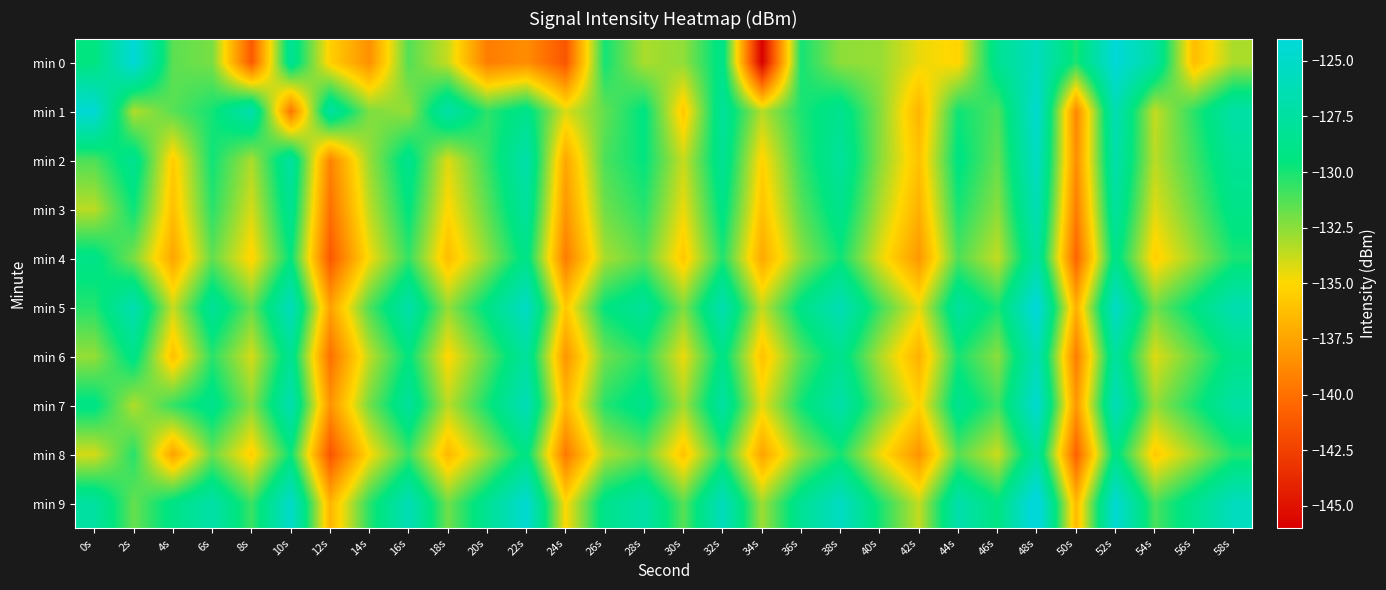

Reading left to right, list all the values displayed in this chart.

min 0: 0s=-129.5	2s=-124.2	4s=-131.5	6s=-132.1	8s=-141.2	10s=-128.2	12s=-135.4	14s=-138.5	16s=-131.3	18s=-133.8	20s=-139.4	22s=-138.6	24s=-141.4	26s=-129.9	28s=-133.2	30s=-132.6	32s=-128.9	34s=-145.9	36s=-129.9	38s=-132.6	40s=-132.8	42s=-134.6	44s=-135.2	46s=-128.4	48s=-125.7	50s=-130.1	52s=-124.1	54s=-127.3	56s=-136.3	58s=-133.2
min 1: 0s=-124.3	2s=-133.3	4s=-131.4	6s=-129.9	8s=-126.6	10s=-139.7	12s=-127.4	14s=-132.2	16s=-132.7	18s=-127.0	20s=-130.5	22s=-128.7	24s=-134.2	26s=-131.6	28s=-129.3	30s=-135.8	32s=-127.9	34s=-133.4	36s=-130.1	38s=-128.5	40s=-132.3	42s=-136.7	44s=-129.8	46s=-131.2	48s=-124.6	50s=-138.9	52s=-126.3	54s=-133.7	56s=-130.4	58s=-127.1
min 2: 0s=-131.2	2s=-128.4	4s=-135.6	6s=-129.8	8s=-133.2	10s=-127.5	12s=-139.1	14s=-132.8	16s=-128.6	18s=-134.3	20s=-130.7	22s=-126.9	24s=-137.4	26s=-131.1	28s=-129.5	30s=-133.8	32s=-128.2	34s=-135.3	36s=-130.6	38s=-127.8	40s=-132.4	42s=-136.1	44s=-129.2	46s=-131.7	48s=-125.4	50s=-138.6	52s=-126.8	54s=-133.5	56s=-130.9	58s=-128.1
min 3: 0s=-133.5	2s=-129.7	4s=-136.2	6s=-130.4	8s=-134.1	10s=-128.3	12s=-140.0	14s=-133.6	16s=-129.4	18s=-135.1	20s=-131.5	22s=-127.7	24s=-138.2	26s=-131.9	28s=-130.3	30s=-134.6	32s=-129.0	34s=-136.1	36s=-131.4	38s=-128.6	40s=-133.2	42s=-136.9	44s=-130.0	46s=-132.5	48s=-126.2	50s=-139.4	52s=-127.6	54s=-134.3	56s=-131.7	58s=-128.9
min 4: 0s=-128.9	2s=-132.1	4s=-137.4	6s=-131.6	8s=-135.3	10s=-129.5	12s=-141.2	14s=-134.8	16s=-130.6	18s=-136.3	20s=-132.7	22s=-128.9	24s=-139.4	26s=-133.1	28s=-131.5	30s=-135.8	32s=-130.2	34s=-137.3	36s=-132.6	38s=-129.8	40s=-134.4	42s=-138.1	44s=-131.2	46s=-133.7	48s=-127.4	50s=-140.6	52s=-128.8	54s=-135.5	56s=-132.9	58s=-130.1
min 5: 0s=-130.3	2s=-126.5	4s=-133.8	6s=-128.0	8s=-131.7	10s=-125.9	12s=-137.6	14s=-131.2	16s=-127.0	18s=-132.7	20s=-129.1	22s=-125.3	24s=-135.8	26s=-129.5	28s=-127.9	30s=-132.2	32s=-126.6	34s=-133.7	36s=-129.0	38s=-126.2	40s=-130.8	42s=-134.5	44s=-127.6	46s=-130.1	48s=-123.8	50s=-136.9	52s=-125.2	54s=-131.9	56s=-129.3	58s=-126.5
min 6: 0s=-132.7	2s=-128.9	4s=-136.2	6s=-130.4	8s=-134.1	10s=-128.3	12s=-140.0	14s=-133.6	16s=-129.4	18s=-135.1	20s=-131.5	22s=-127.7	24s=-138.2	26s=-131.9	28s=-130.3	30s=-134.6	32s=-129.0	34s=-136.1	36s=-131.4	38s=-128.6	40s=-133.2	42s=-136.9	44s=-130.0	46s=-132.5	48s=-126.2	50s=-139.4	52s=-127.6	54s=-134.3	56s=-131.7	58s=-128.9
min 7: 0s=-129.1	2s=-133.3	4s=-130.6	6s=-128.7	8s=-132.4	10s=-126.6	12s=-138.3	14s=-132.0	16s=-127.8	18s=-133.5	20s=-129.9	22s=-126.1	24s=-136.6	26s=-130.3	28s=-128.7	30s=-133.0	32s=-127.4	34s=-134.5	36s=-129.8	38s=-127.0	40s=-131.6	42s=-135.3	44s=-128.4	46s=-130.9	48s=-124.6	50s=-138.1	52s=-126.0	54s=-132.7	56s=-130.1	58s=-127.3
min 8: 0s=-134.1	2s=-130.3	4s=-137.6	6s=-131.8	8s=-135.5	10s=-129.7	12s=-141.4	14s=-135.0	16s=-130.8	18s=-136.5	20s=-132.9	22s=-129.1	24s=-139.6	26s=-133.3	28s=-131.7	30s=-136.0	32s=-130.4	34s=-137.5	36s=-132.8	38s=-130.0	40s=-134.6	42s=-138.3	44s=-131.4	46s=-133.9	48s=-127.6	50s=-140.8	52s=-129.0	54s=-135.7	56s=-133.1	58s=-130.3
min 9: 0s=-127.5	2s=-131.7	4s=-129.0	6s=-127.1	8s=-130.8	10s=-125.0	12s=-136.7	14s=-130.4	16s=-126.2	18s=-131.9	20s=-128.3	22s=-124.5	24s=-135.0	26s=-128.7	28s=-127.1	30s=-131.4	32s=-125.8	34s=-132.9	36s=-128.2	38s=-125.4	40s=-130.0	42s=-133.7	44s=-126.8	46s=-129.3	48s=-123.0	50s=-136.5	52s=-124.4	54s=-131.1	56s=-128.5	58s=-125.7